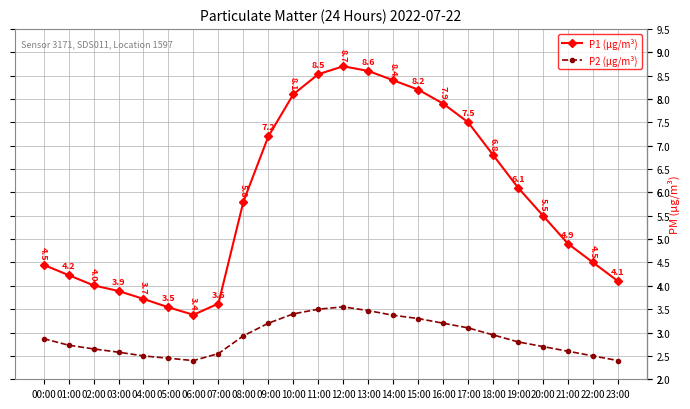

What is the spread (max minus min) of values at 01:00?

1.5